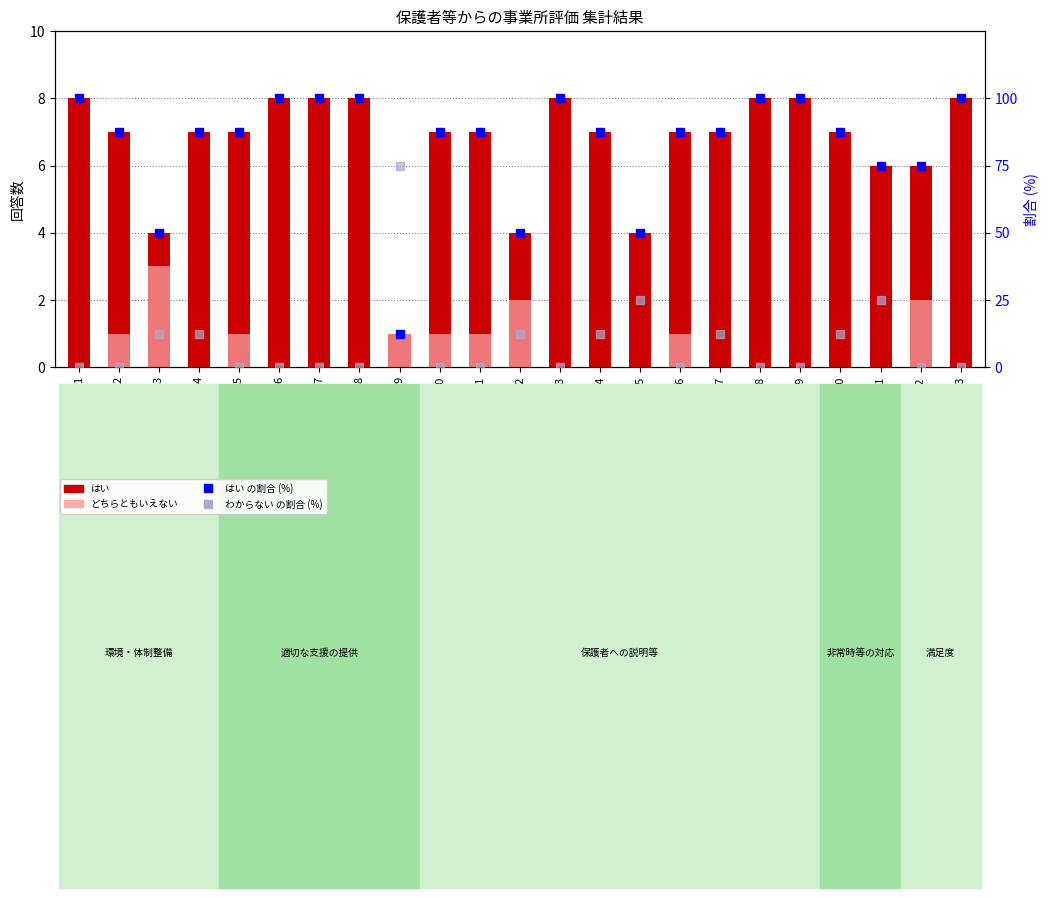

Which category has the lowest value across all series?

1